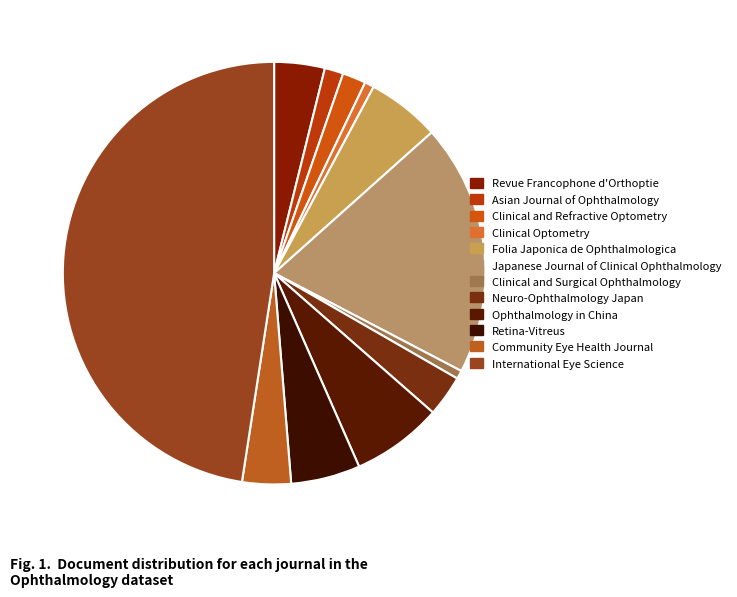

What is the change in value from Clinical and Refractive Optometry to Clinical and Surgical Ophthalmology?

-16